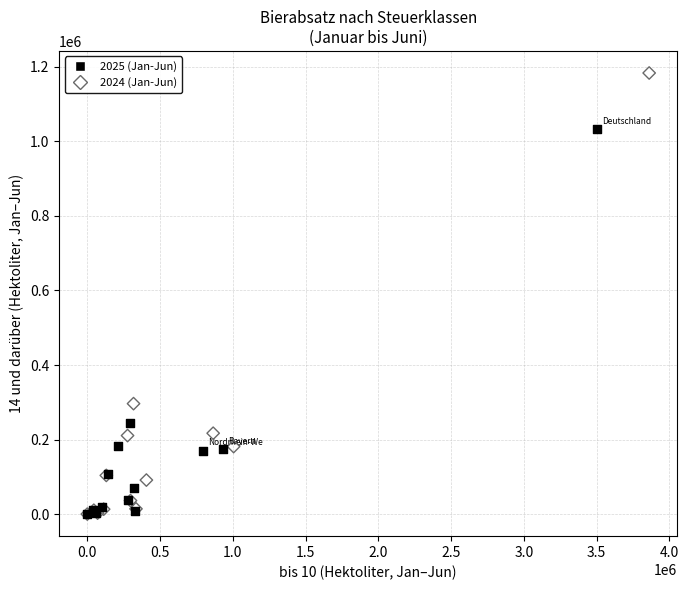

Which series has the largest Y range (max minus min)?

2024 (Jan-Jun)